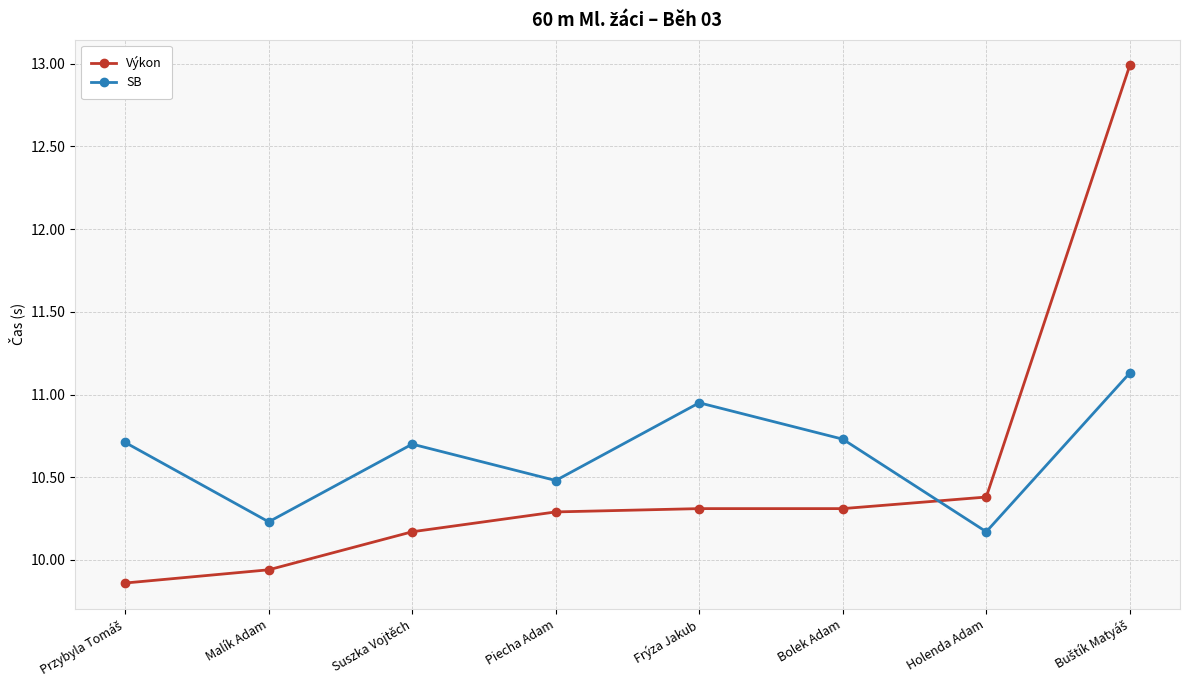

The value of SB at Piecha Adam is 10.5. True or false?

True